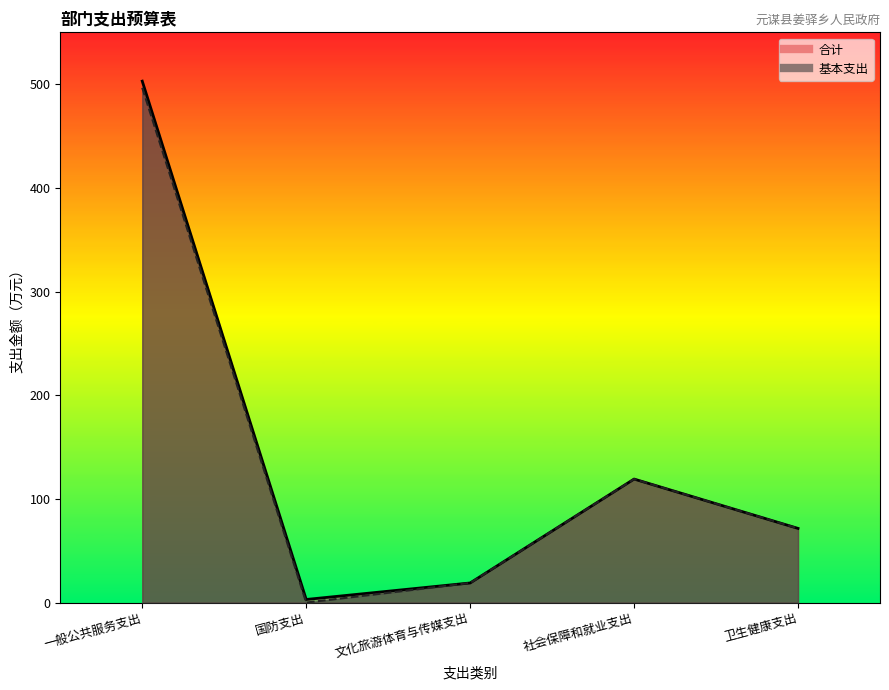

The 基本支出 series shows 42.3 at 卫生健康支出. True or false?

False